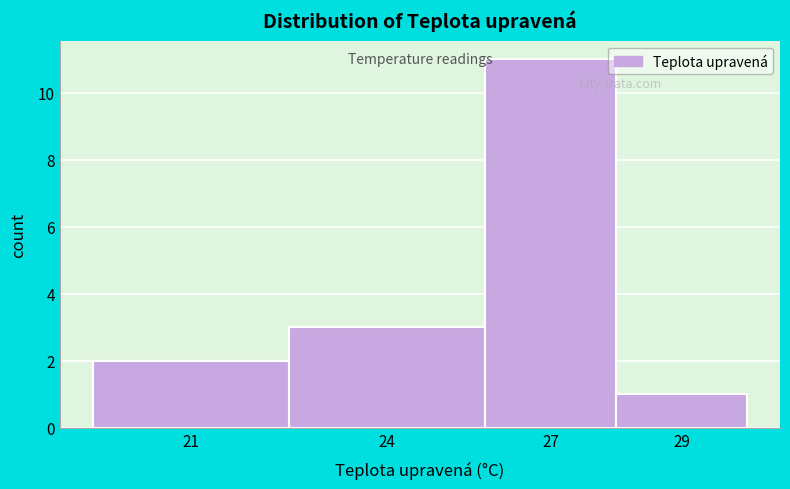

Reading left to right, extract all data points from this chart.

21=2	24=3	27=11	29=1